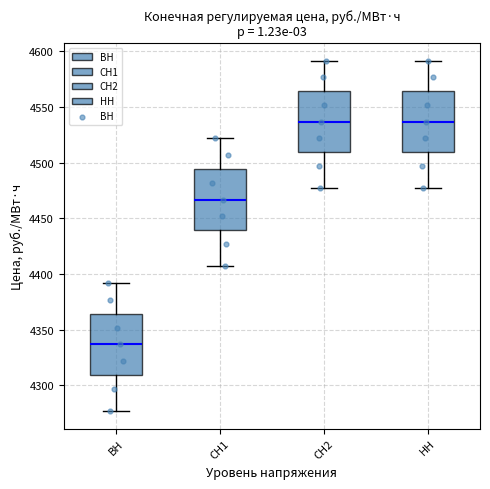

Where does the lower whisker of the box for ВН end on the y-axis? The values are not printed on the chart, so give them approximately, as read against the axis.

4275